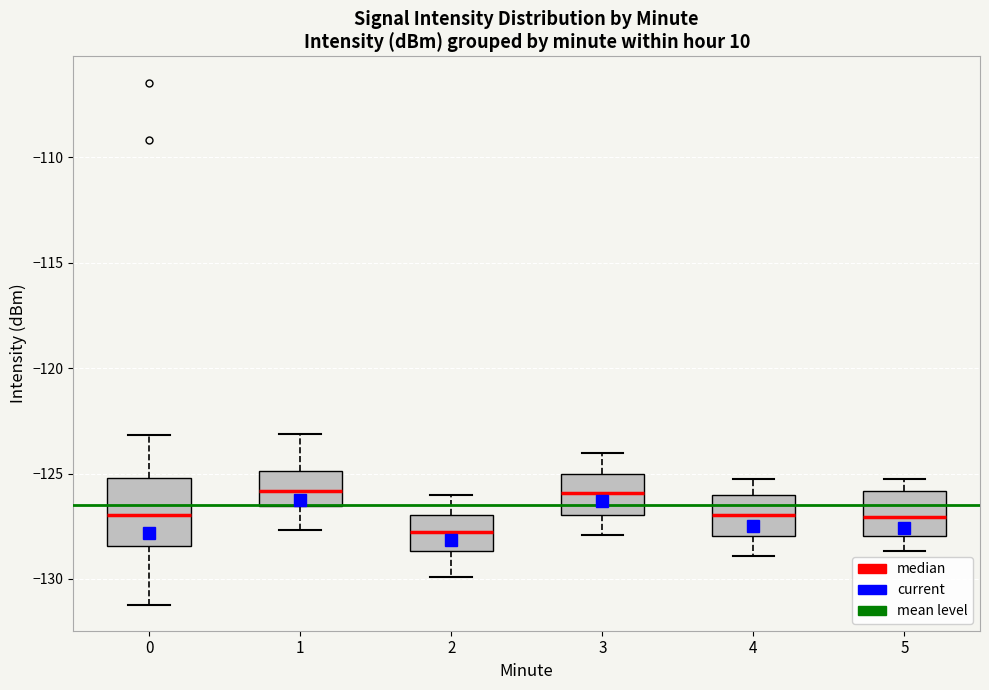

Where does the lower whisker of the box at x = 3 end on the y-axis? The values are not printed on the chart, so give them approximately, as read against the axis.

-128.0